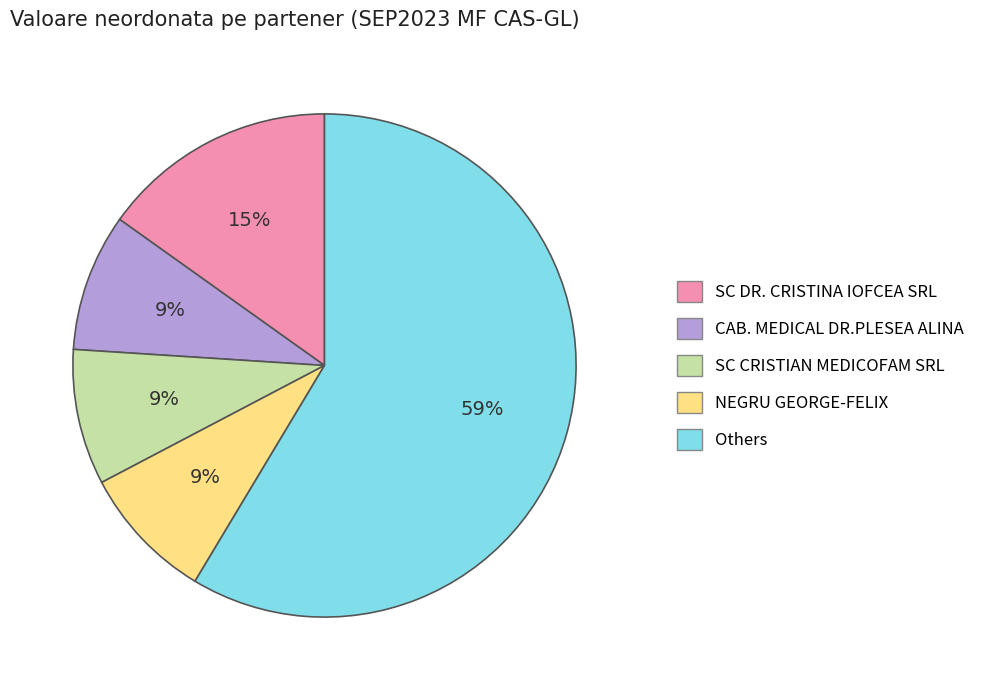

To the nearest percent, what is the average slice percentage?

20%